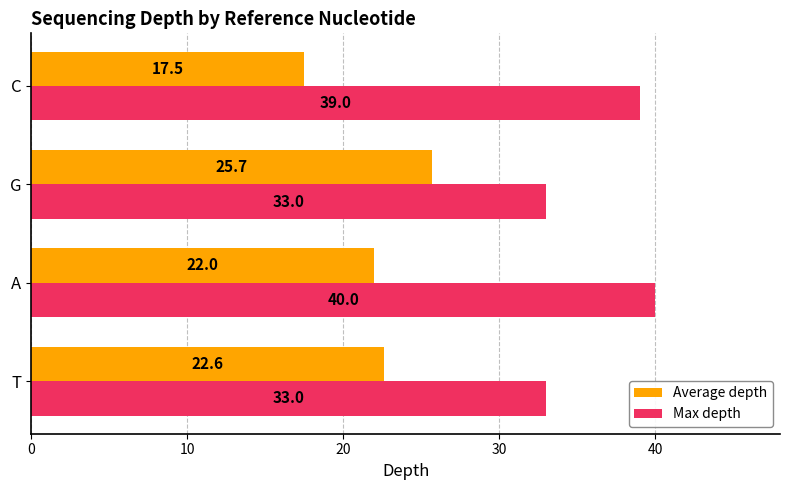

What is the maximum value for Max depth?

40.0